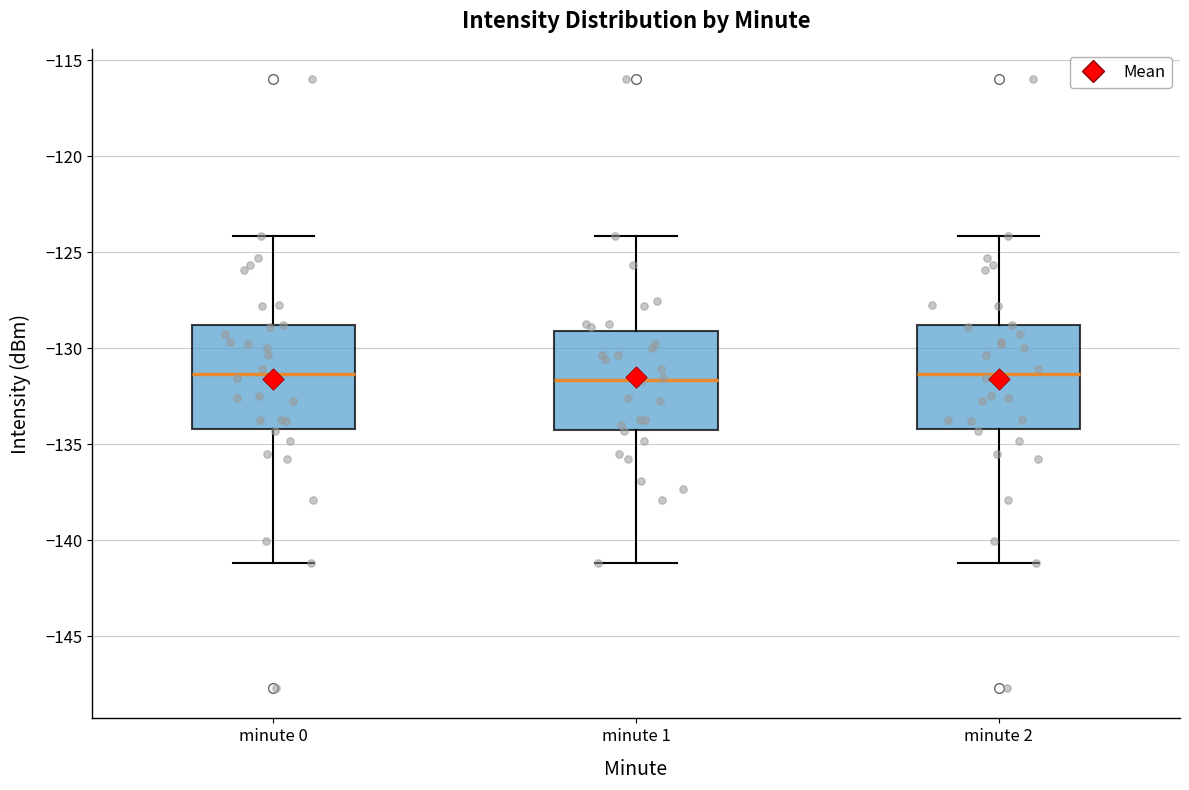

Reading left to right, transcribe this box plot: for each box, give where its median line is, the range the box spans, and where its two whiskers end, as read against the y-axis. The values are not printed on the chart, so give them approximately, as read against the axis.

minute 0: median -131.5, box -134.0 to -129.0, whiskers -141.0 to -124.0
minute 1: median -131.5, box -134.0 to -129.0, whiskers -141.0 to -124.0
minute 2: median -131.5, box -134.0 to -129.0, whiskers -141.0 to -124.0